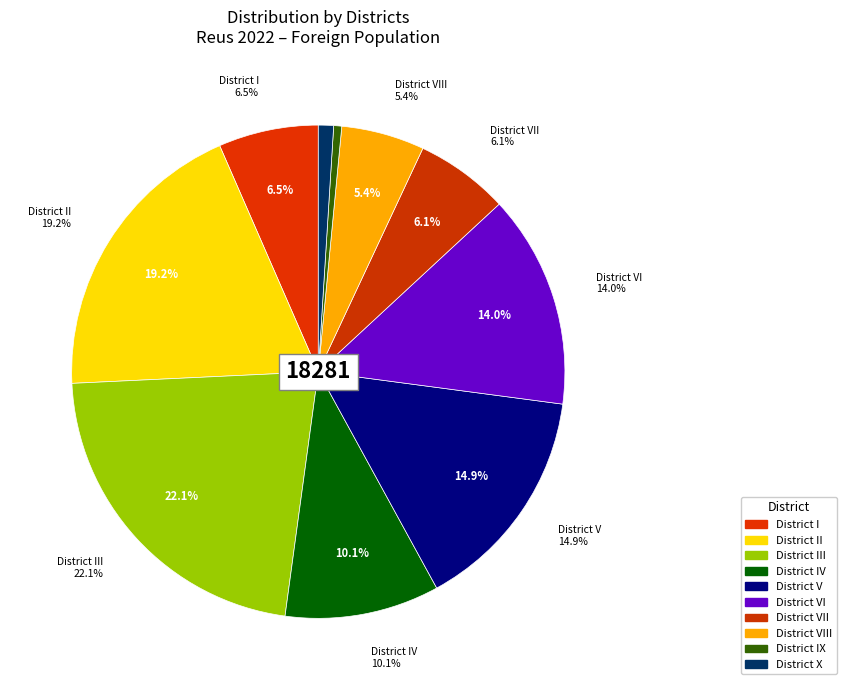

True or false: District X accounts for 1% of the total.

True